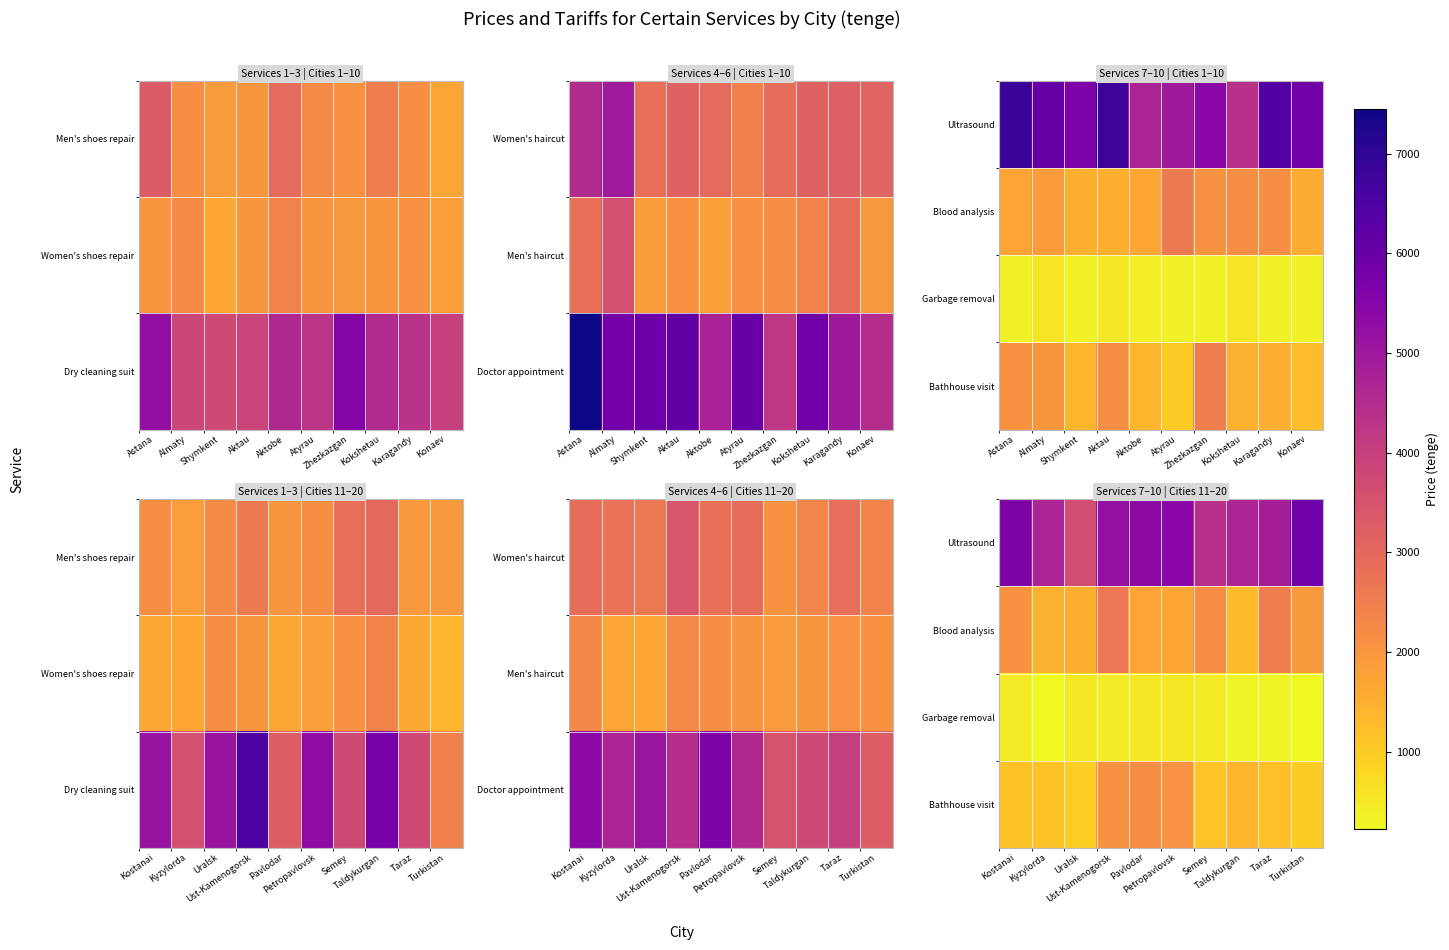

Count the number of data series in this chart.

4